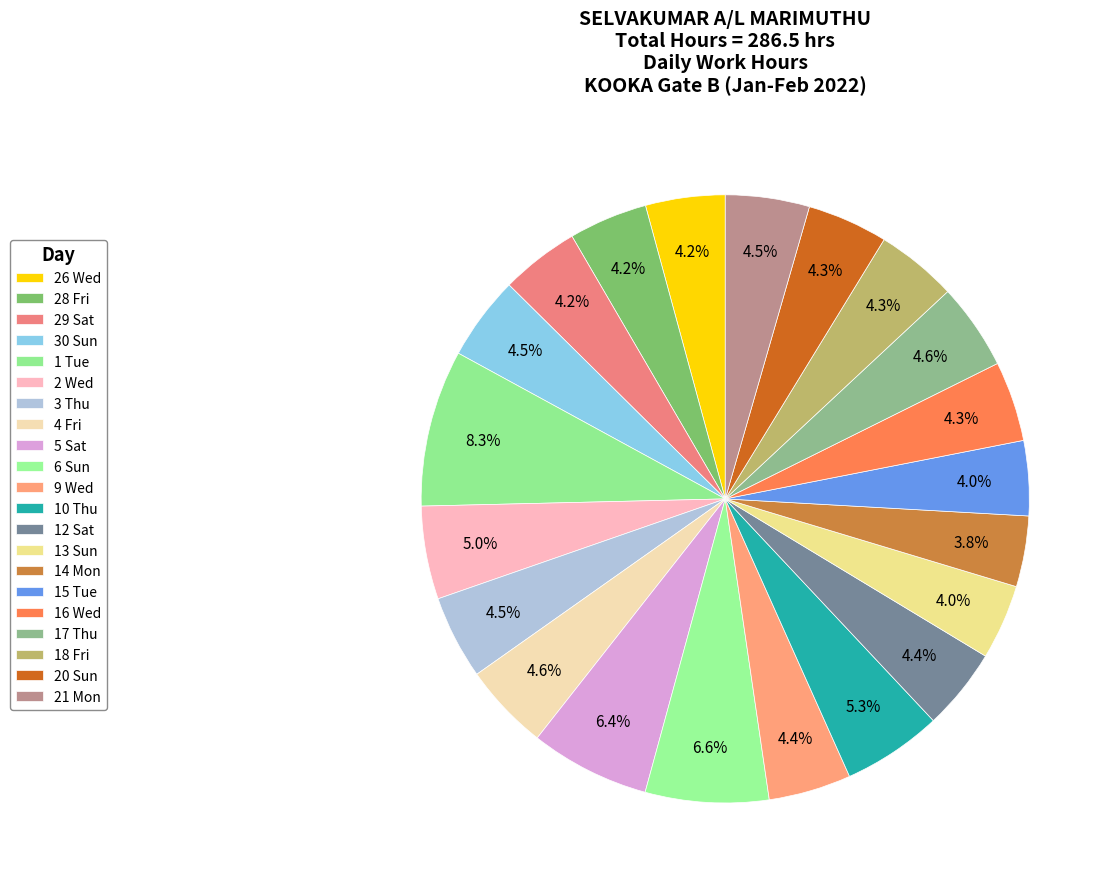

Does any single category account for the majority?

No